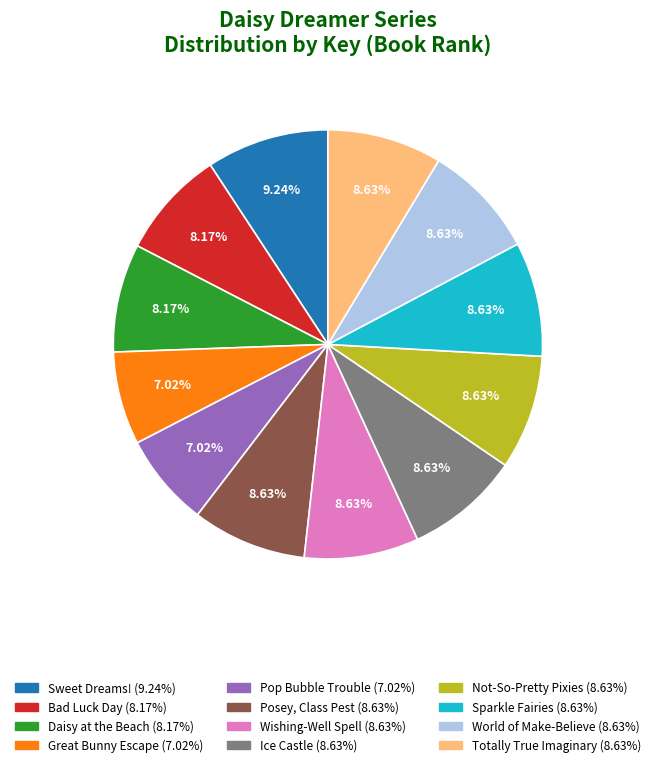

Does any single category account for the majority?

No